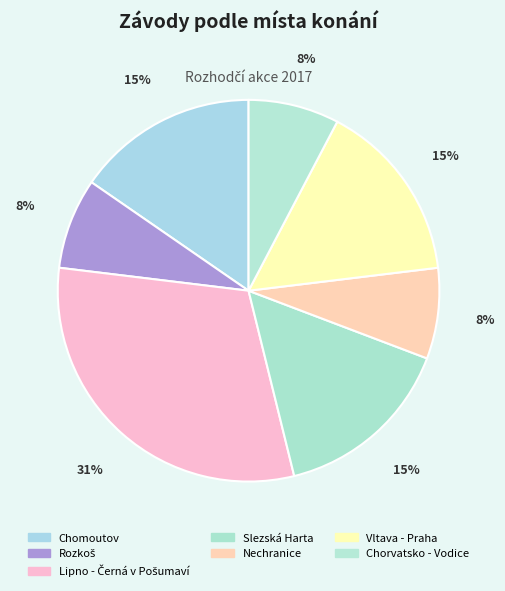

How many slices are in this pie chart?

7